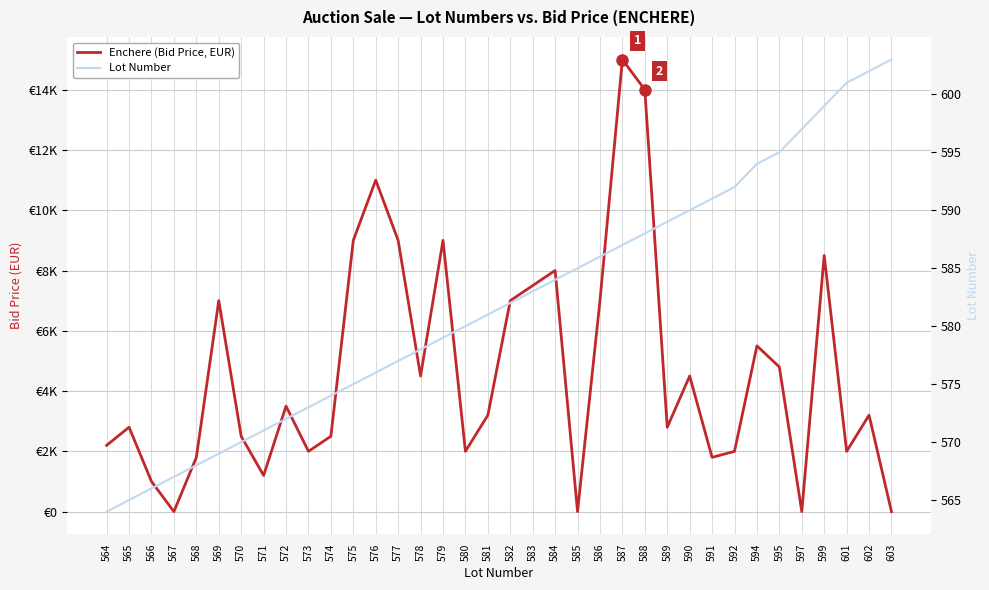

What are all the series names shown in the legend?

Enchere (Bid Price, EUR), Lot Number